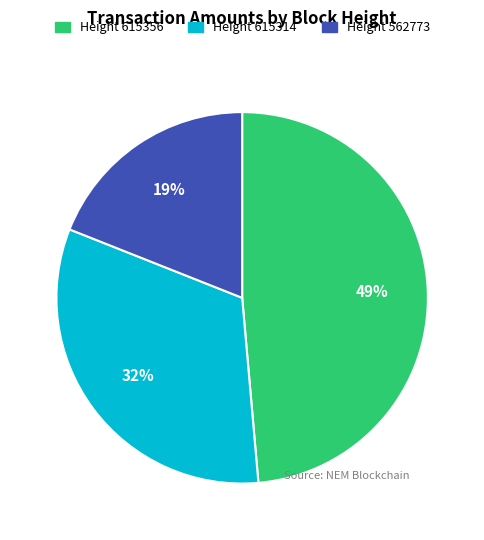

Is there any slice that represents more than half of the pie?

No